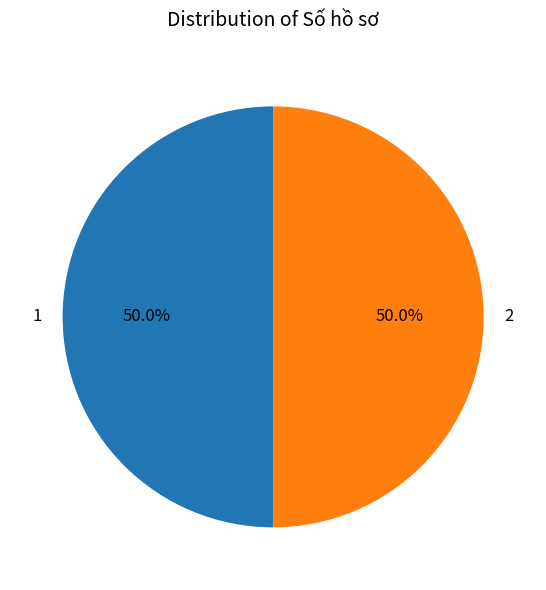

What is the ratio of the value at 2 to the value at 1?

1.0